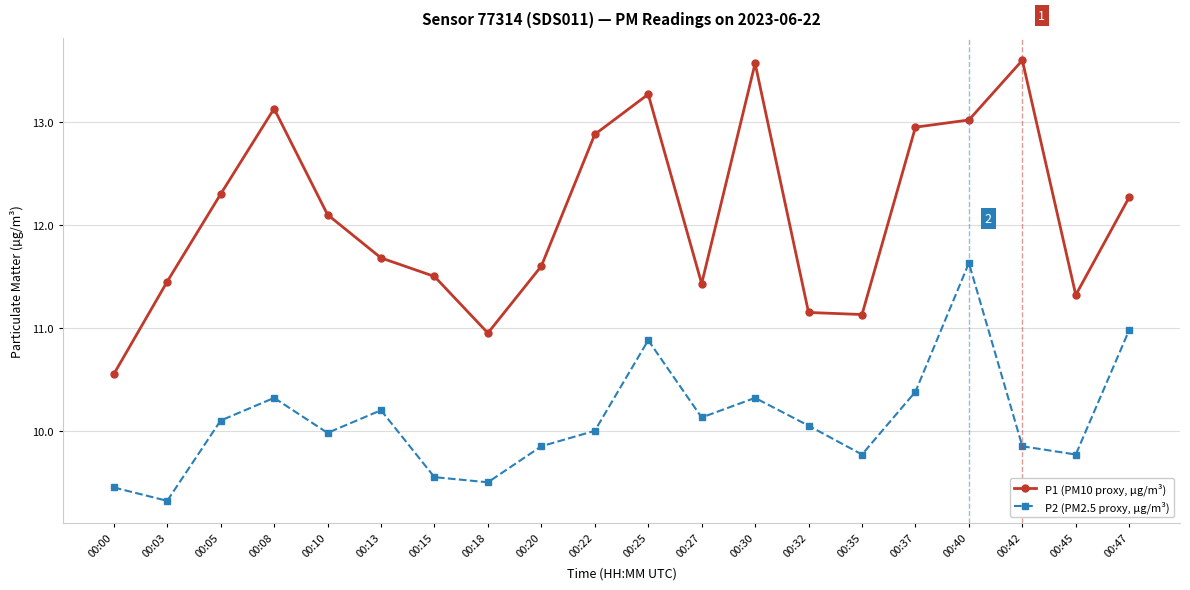

What are all the series names shown in the legend?

P1 (PM10 proxy, µg/m³), P2 (PM2.5 proxy, µg/m³)